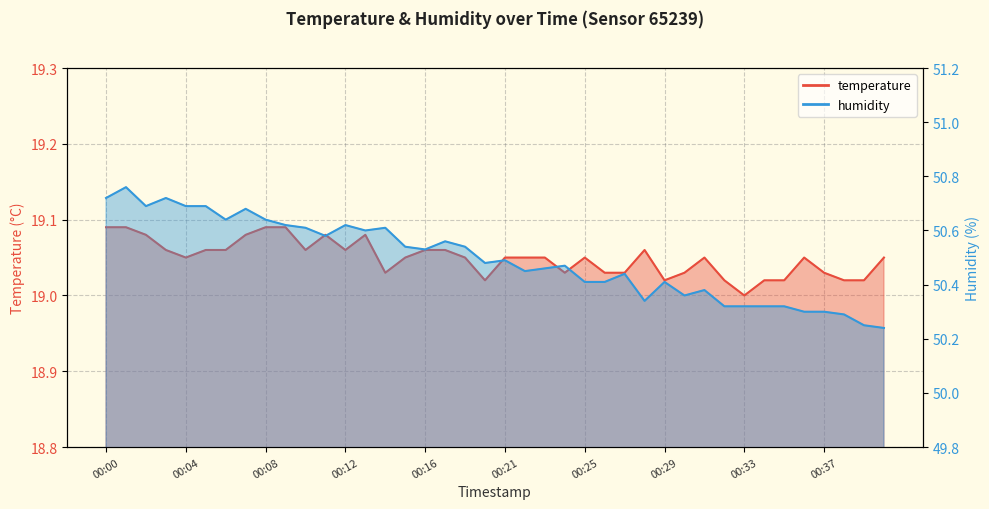

Rank the series by their average value, from highest to lowest.

humidity, temperature